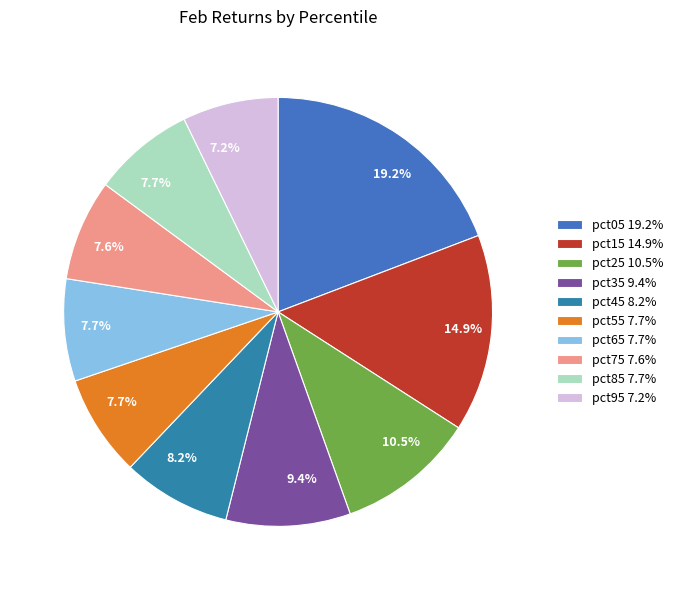

How many segments does this pie chart have?

10